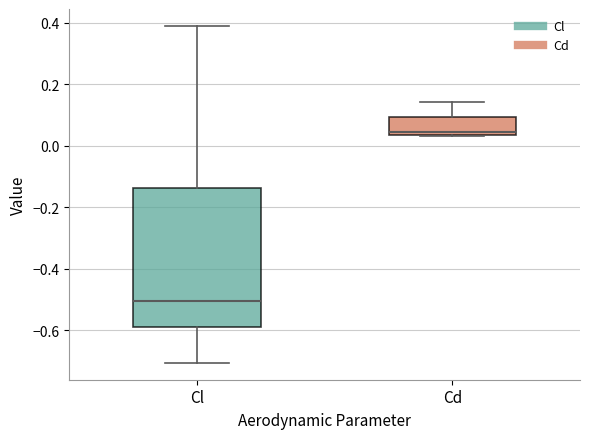

Where does the lower whisker of the box for Cl end on the y-axis? The values are not printed on the chart, so give them approximately, as read against the axis.

-0.70